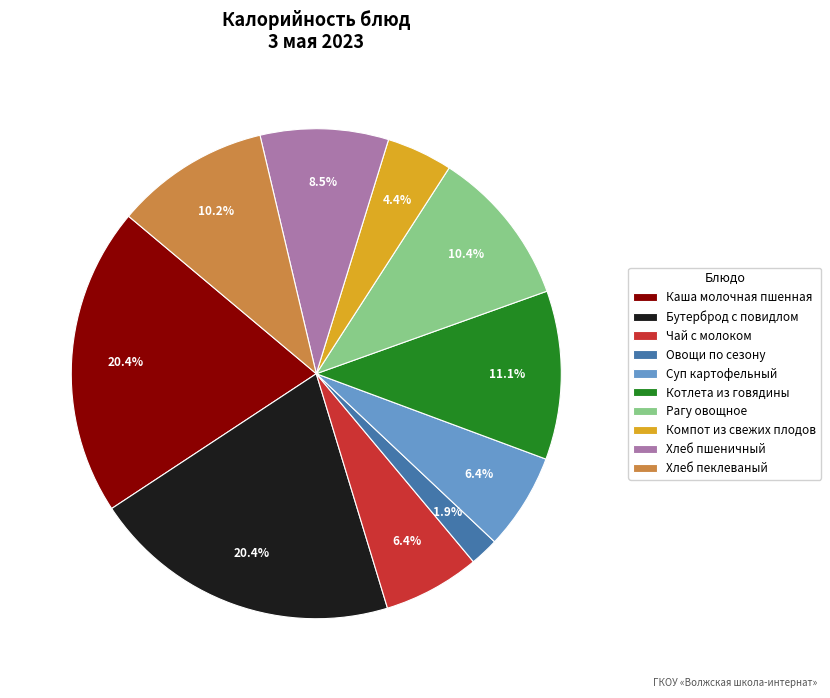

True or false: Хлеб пеклеваный accounts for 10% of the total.

True